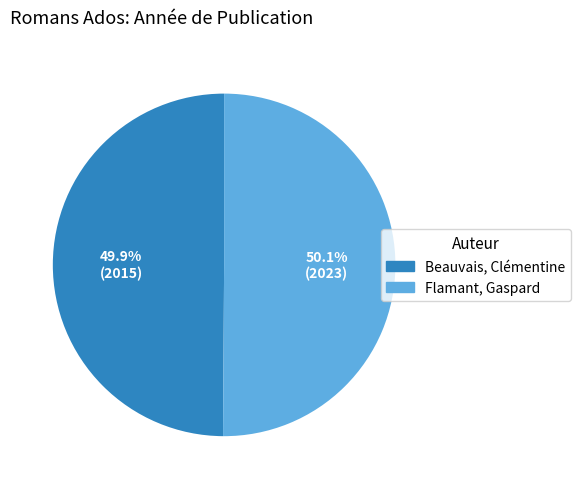

True or false: Flamant, Gaspard accounts for 50% of the total.

True